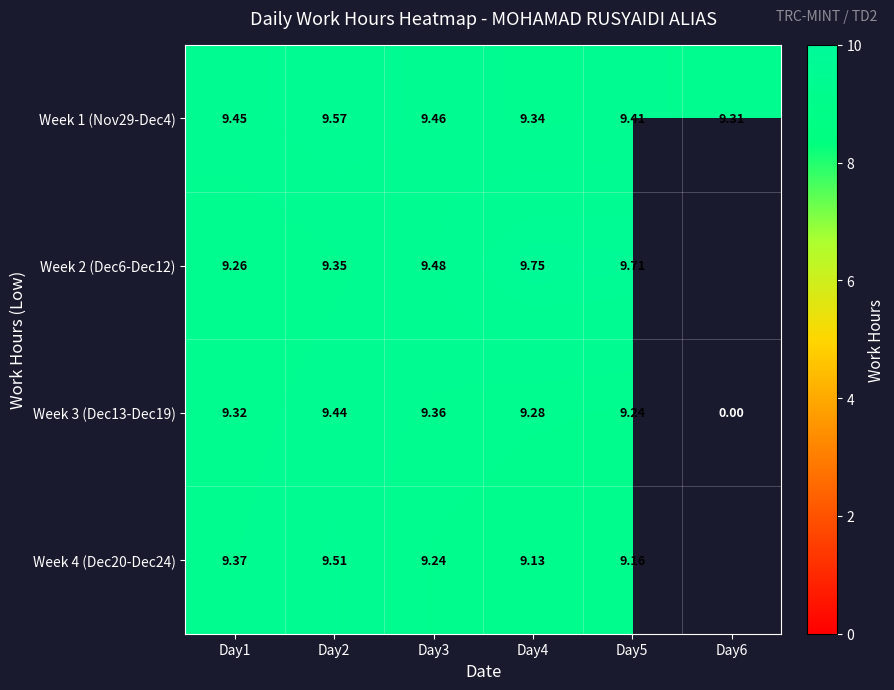

What is the sum of all Week 1 (Nov29-Dec4) values?

56.5